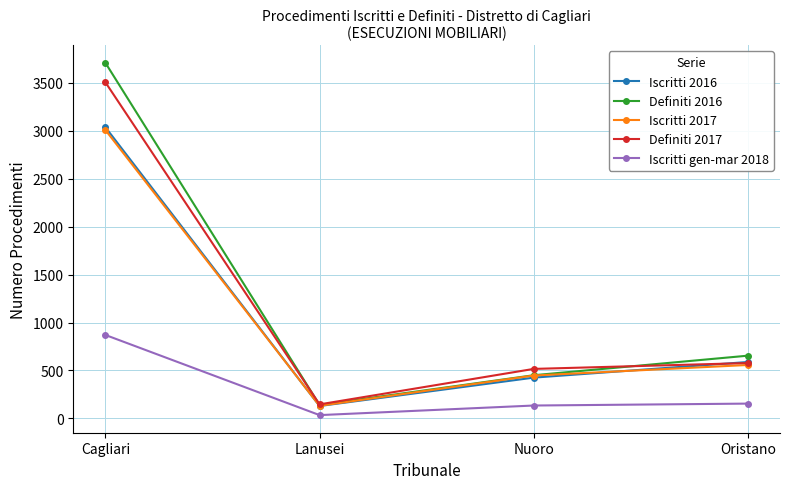

What are all the series names shown in the legend?

Iscritti 2016, Definiti 2016, Iscritti 2017, Definiti 2017, Iscritti gen-mar 2018